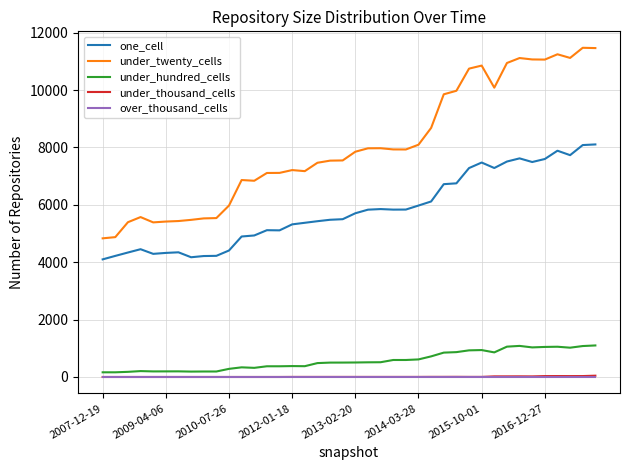

True or false: under_hundred_cells and under_twenty_cells intersect in this chart.

False